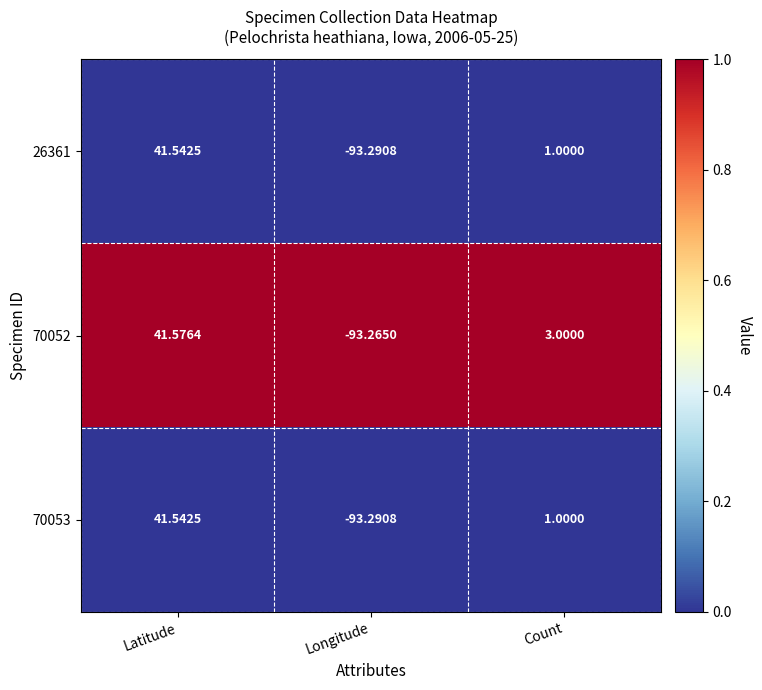

Rank the categories by 26361 value from highest to lowest.

Latitude, Count, Longitude